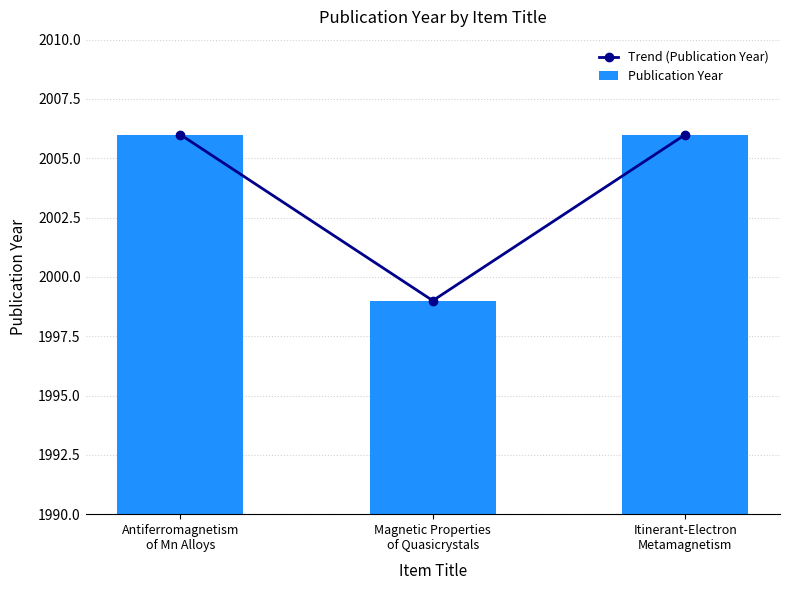

Reading left to right, extract all data points from this chart.

Trend (Publication Year): 2006	1999	2006
Publication Year: 2006	1999	2006